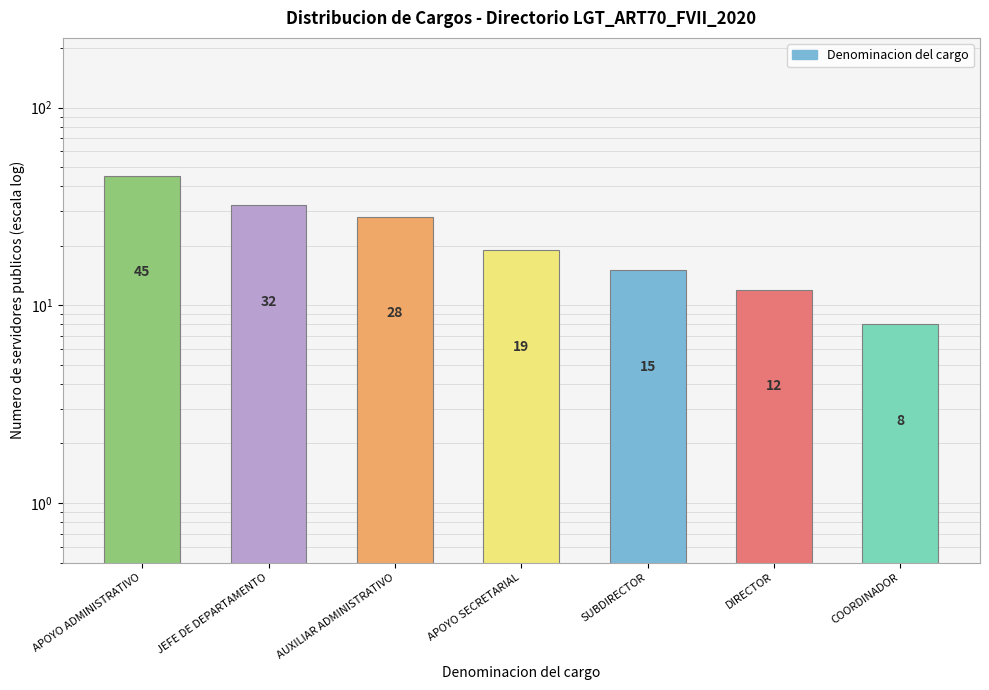

Read the value at AUXILIAR ADMINISTRATIVO.

28